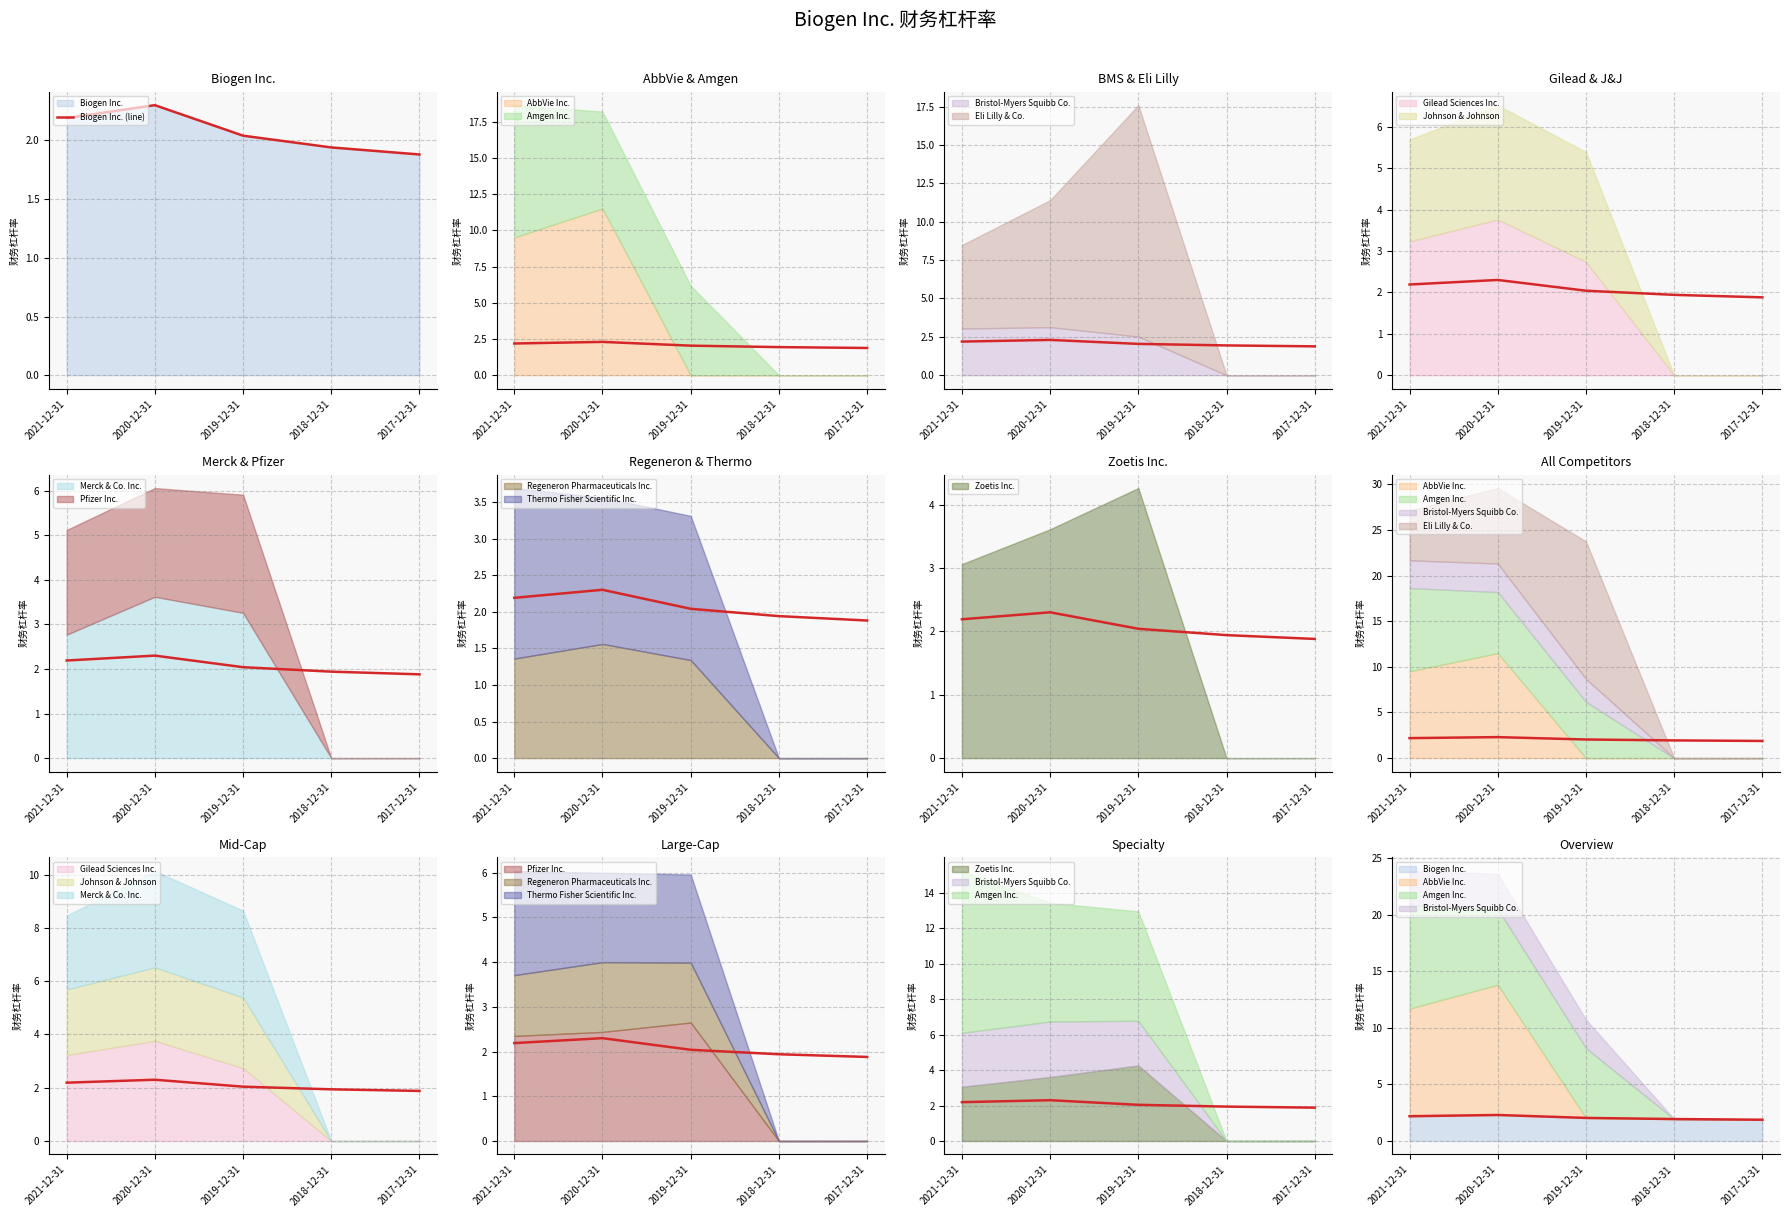

Reading left to right, transcribe all the data shown in this chart.

2021-12-31=2.2	2020-12-31=2.3	2019-12-31=2.0	2018-12-31=1.9	2017-12-31=1.9